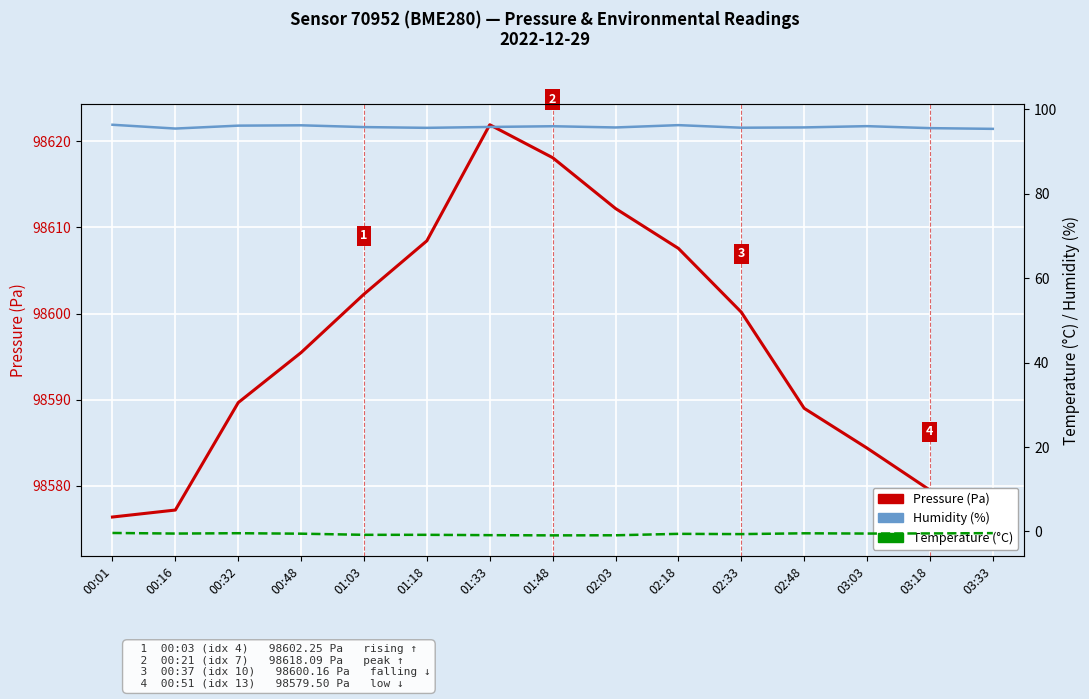

Is this an area chart (filled region under the line)?

No